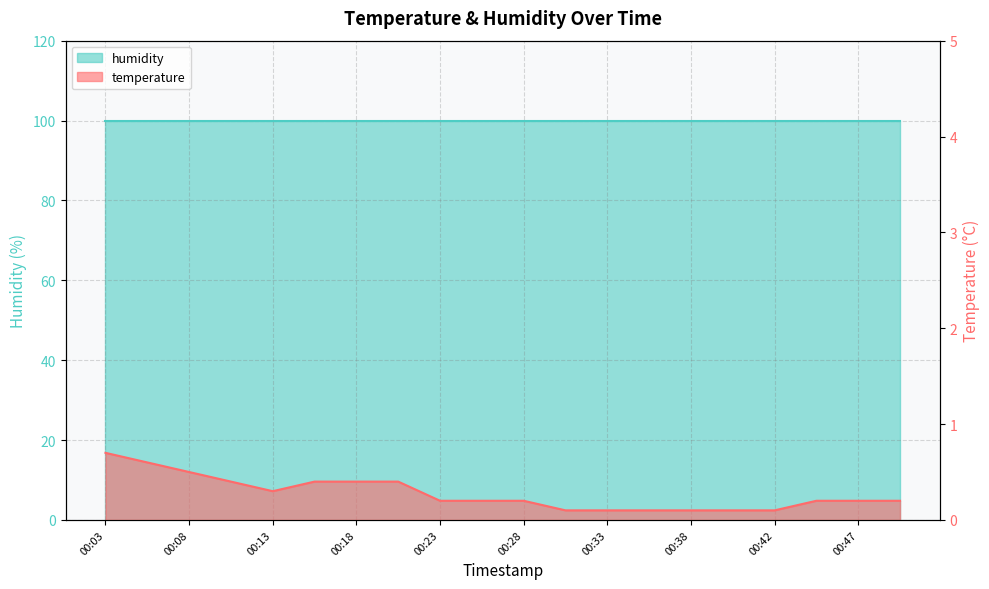

What is the value of the 19th point from the left?

0.2